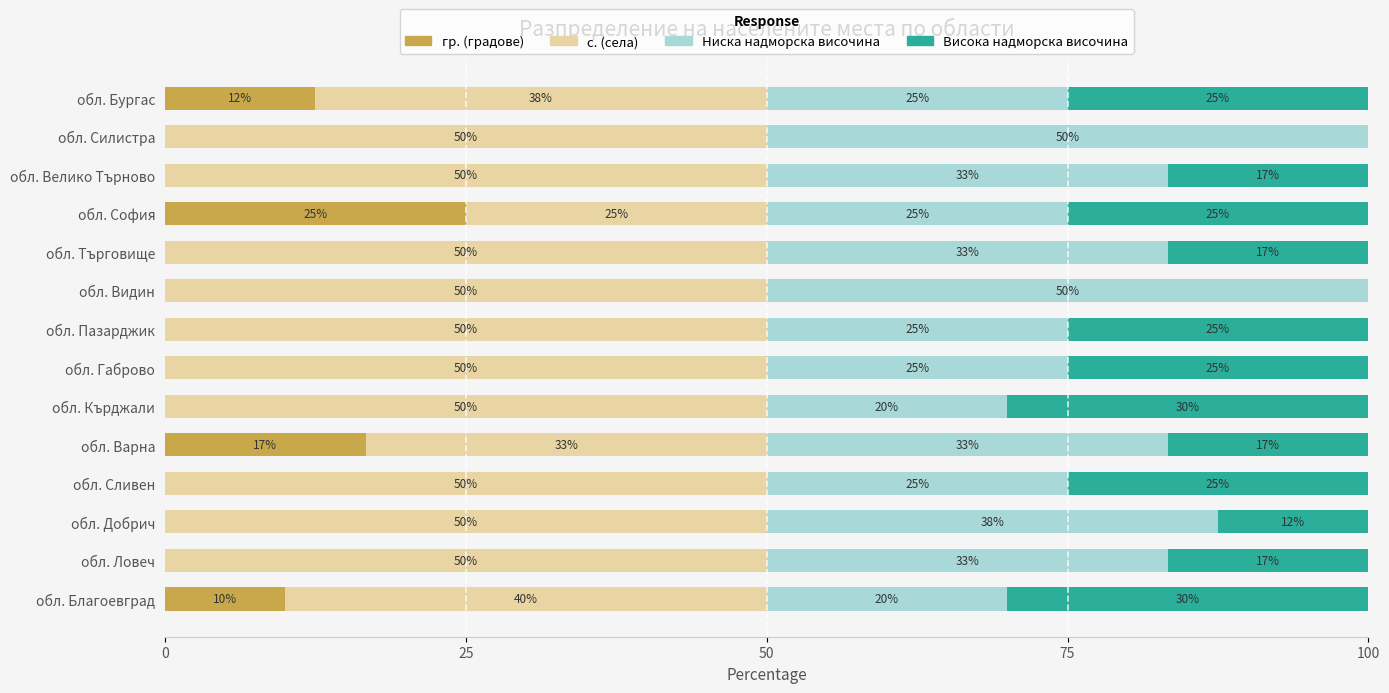

What is the sum of the гр. (градове) values at обл. Велико Търново and обл. София?

25.0